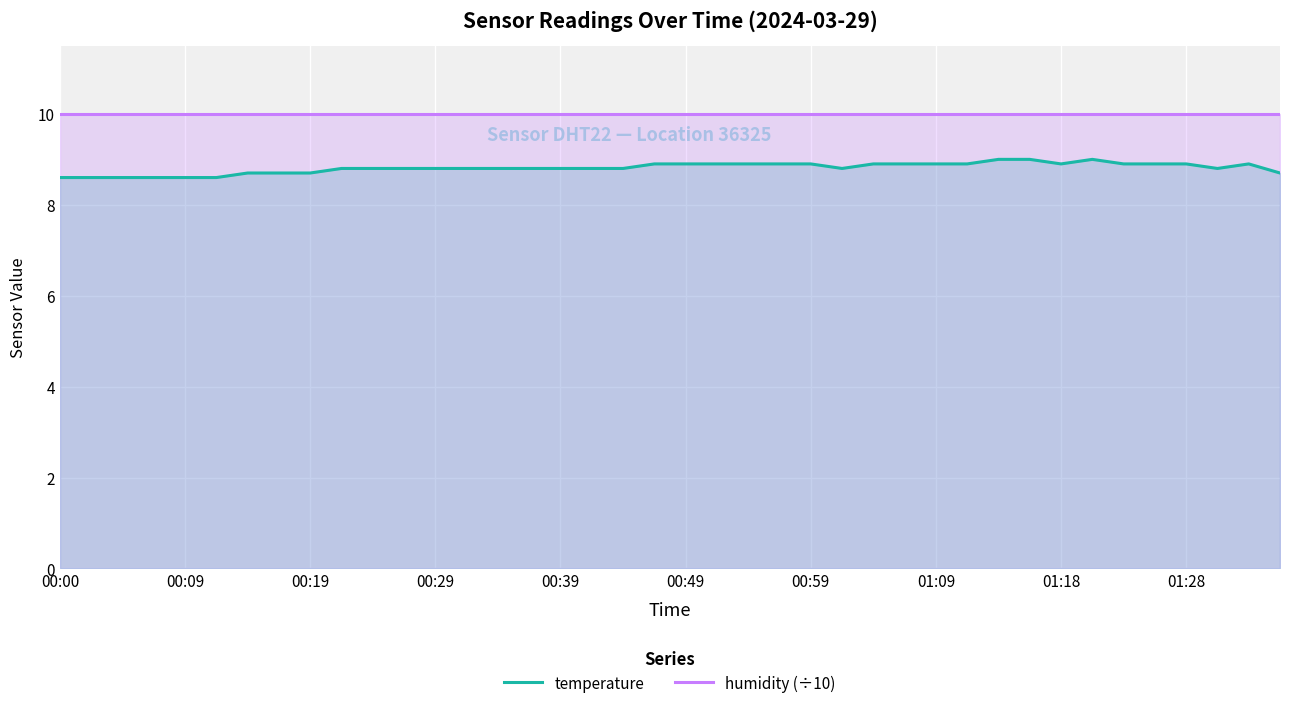

Rank the series by their maximum value, from highest to lowest.

humidity (÷10), temperature